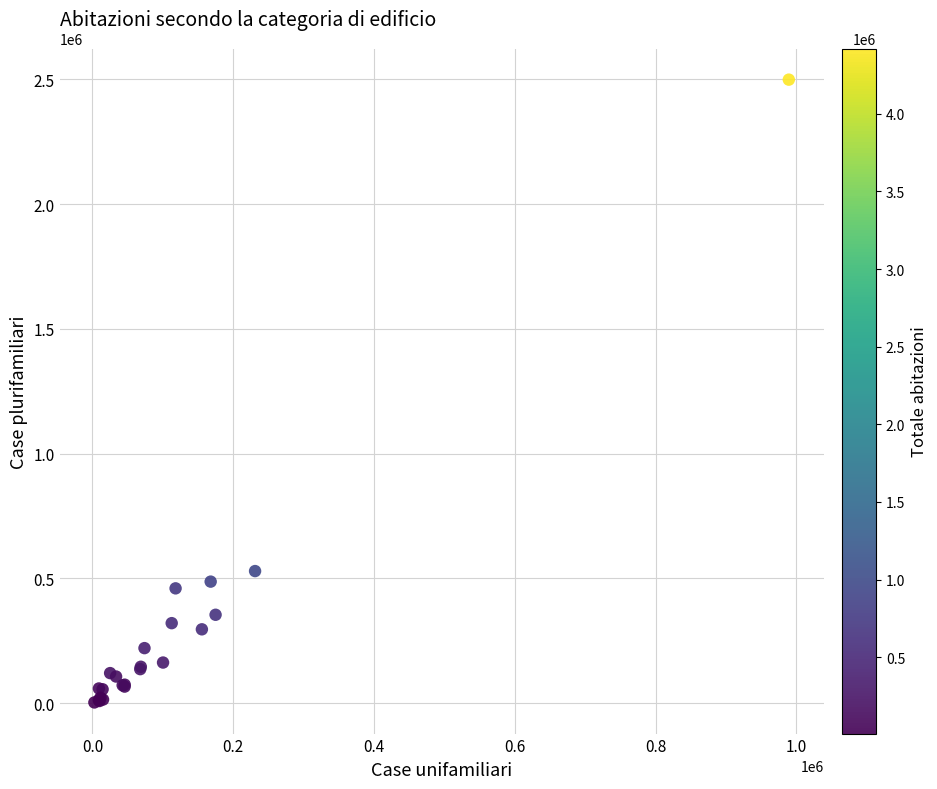

What Y value in the scatter plot is closest to 1250937?

529433